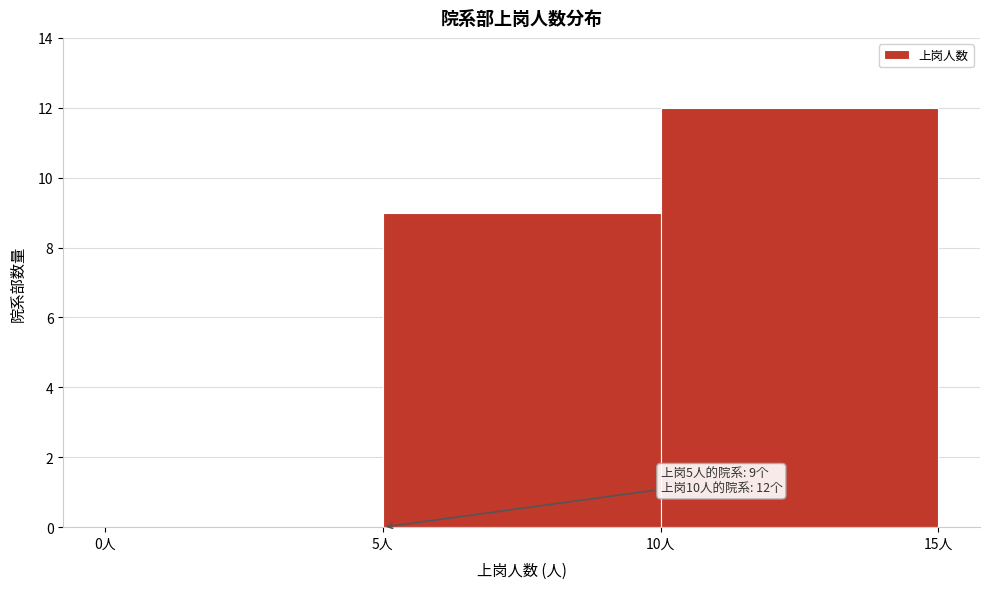

Over which range of the x-axis is the bar tallest?

10 to 15